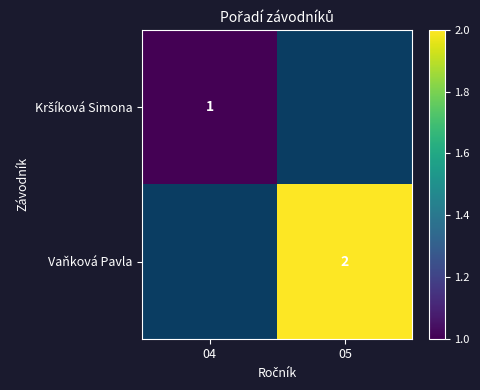

At how many categories does at least one series exceed 1?

1